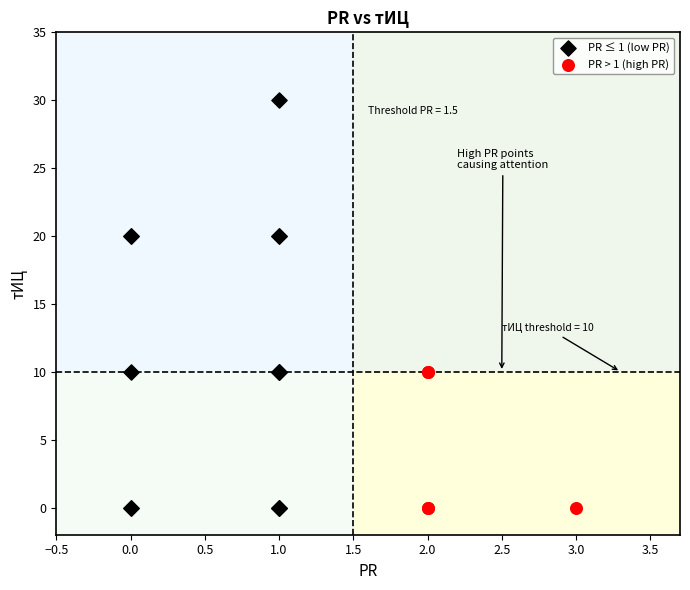

What are all the series names shown in the legend?

PR ≤ 1 (low PR), PR > 1 (high PR)